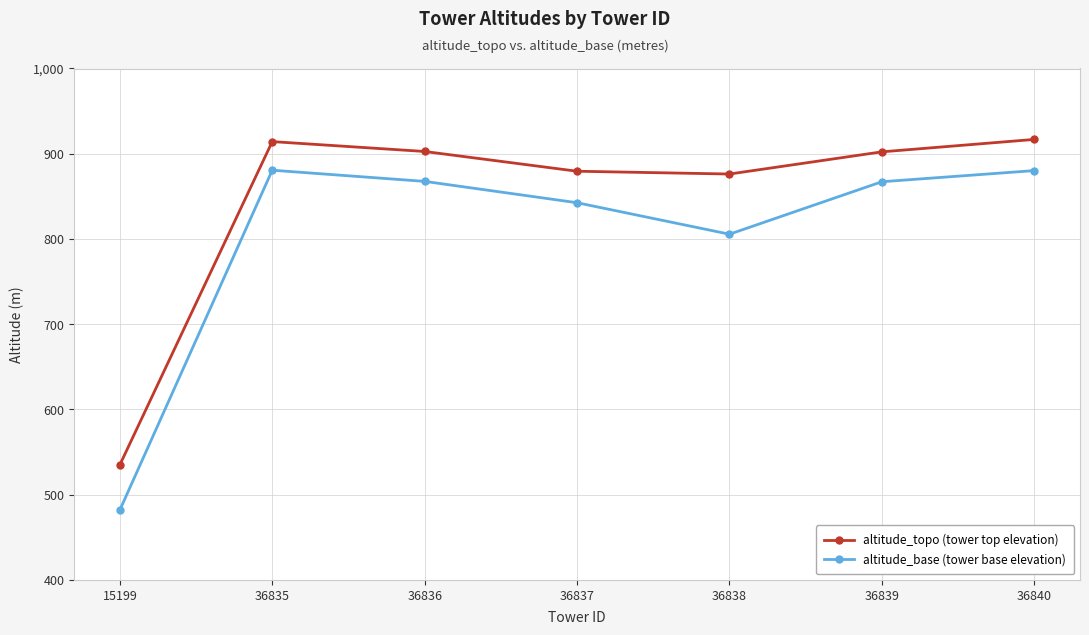

Which series has the largest range (max minus min)?

altitude_base (tower base elevation)